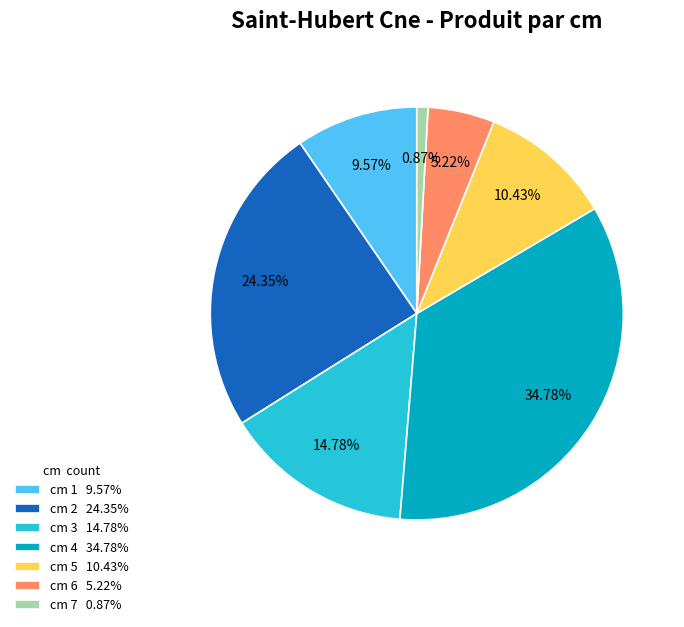

Which slice is the largest?

cm 4 34.78%